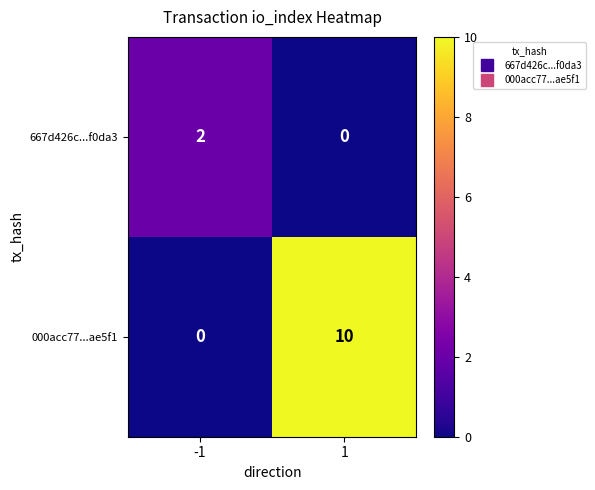

At how many categories does at least one series exceed 8?

1